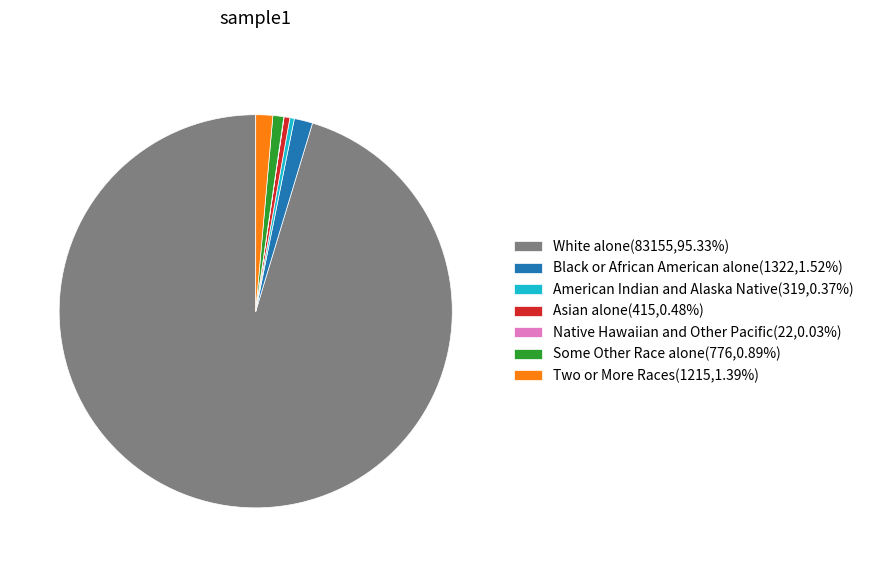

Does Two or More Races account for over 50% of the chart?

No